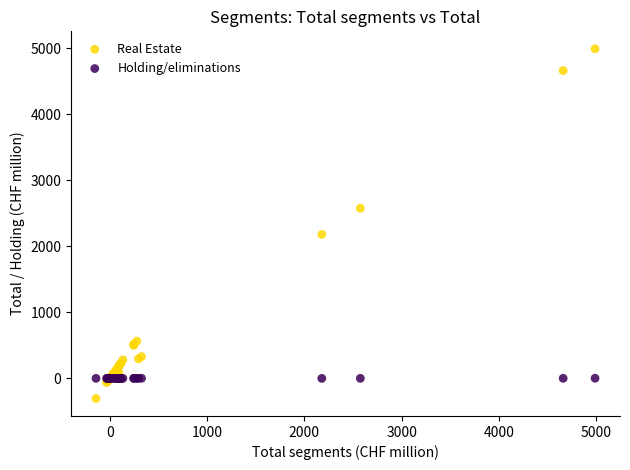

Which series reaches the maximum Y coordinate?

Real Estate